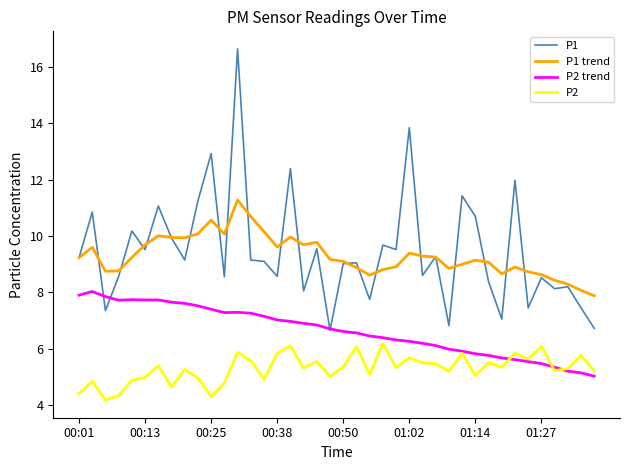

What is the highest value of the P1 trend series?

11.3